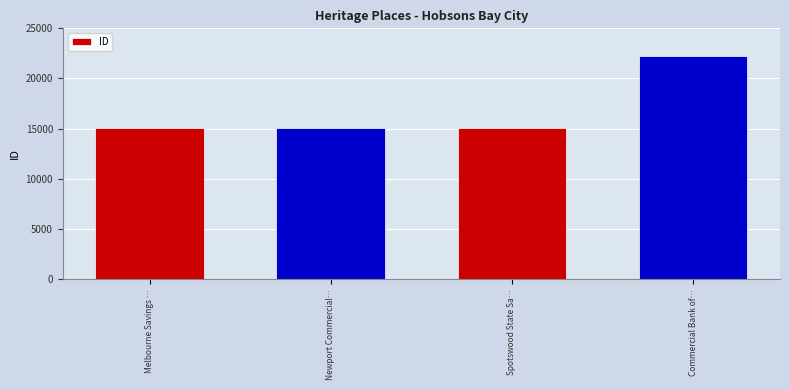

What is the sum of the values at Melbourne Savings … and Spotswood State Sa…?

30140